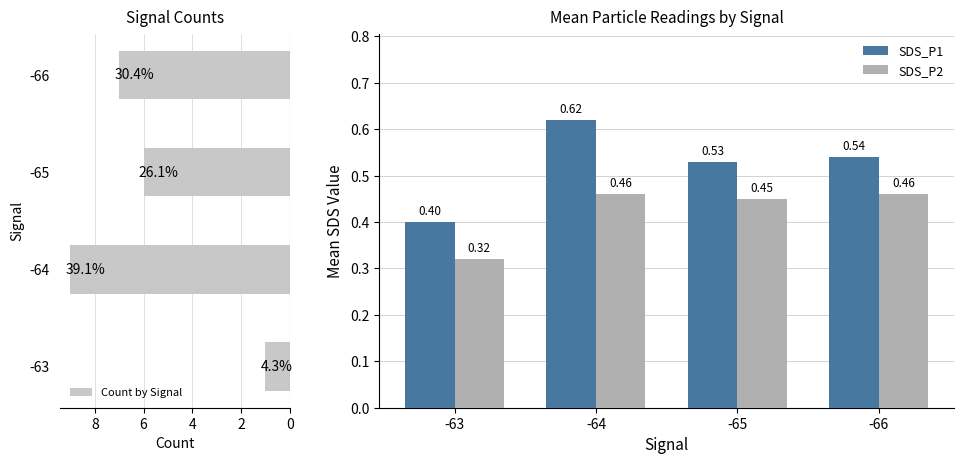

What is the difference between the maximum and minimum values in the SDS_P1 series?

0.2